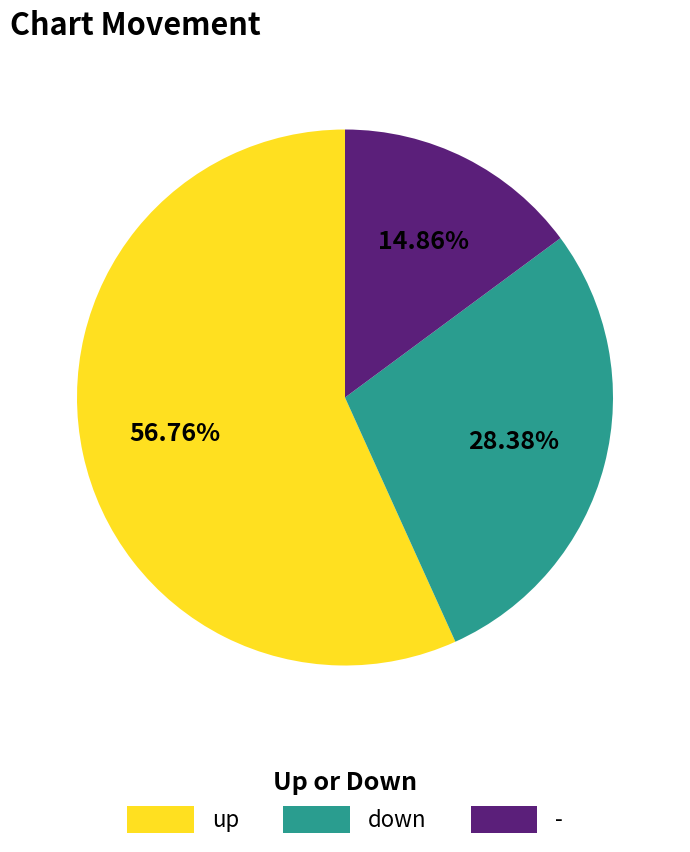

Does up represent more than half of the total?

Yes